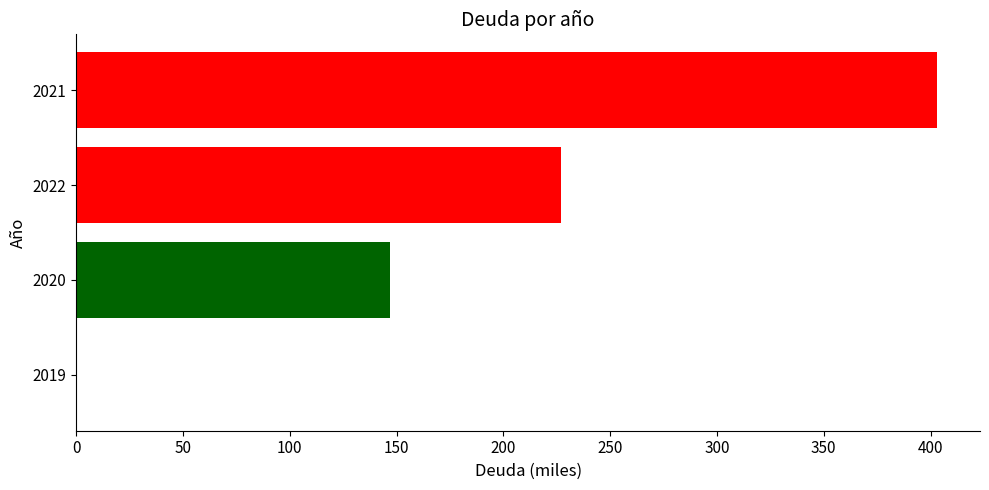

True or false: the data shows 0 at 2019.

True